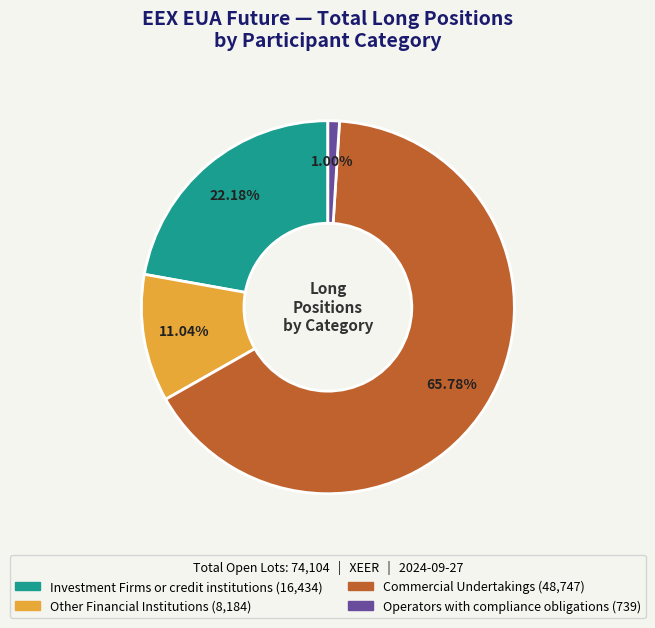

The Commercial Undertakings slice represents 66% of the pie. True or false?

True